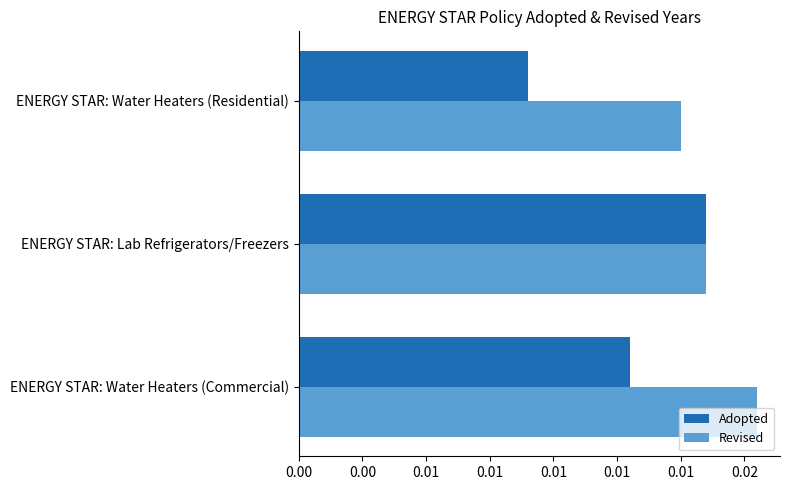

Rank the categories by Revised value from lowest to highest.

ENERGY STAR: Water Heaters (Residential), ENERGY STAR: Lab Refrigerators/Freezers, ENERGY STAR: Water Heaters (Commercial)